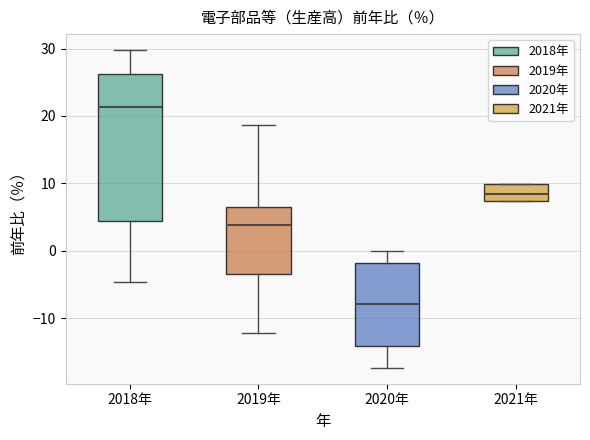

Which box's median line is the highest?

2018年